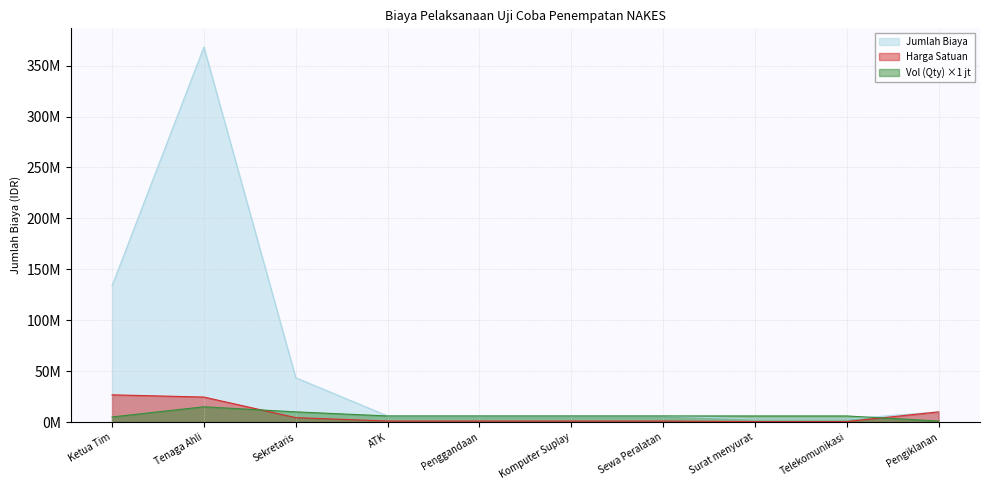

Read the Jumlah Biaya value at ATK, to the nearest 10.

6000000